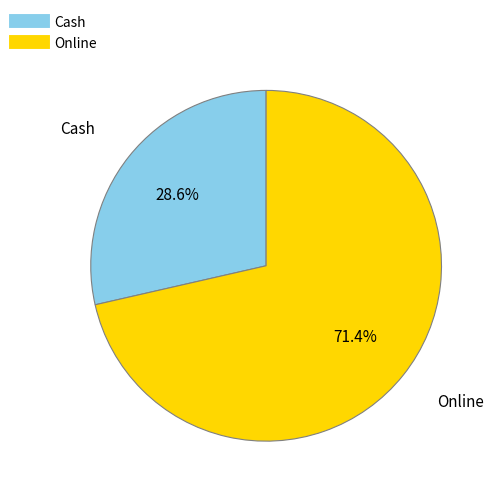

To the nearest percent, what is the difference between the Cash and Online slice percentages?

43%